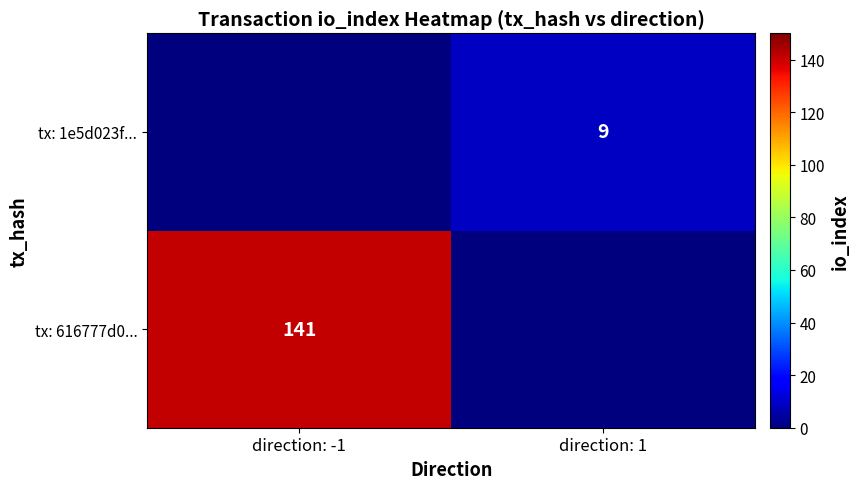

At which category is the sum across all series the highest?

direction: -1